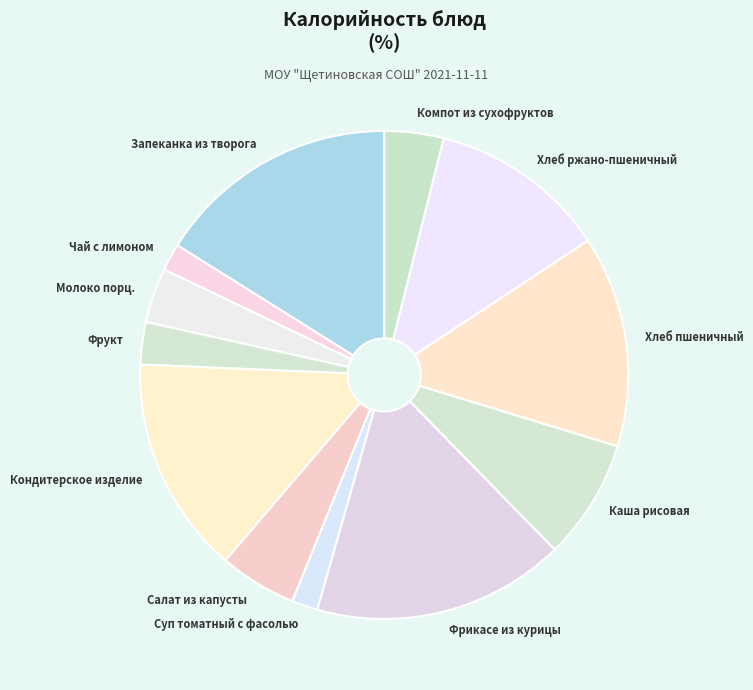

The Салат из капусты slice represents 5% of the pie. True or false?

True